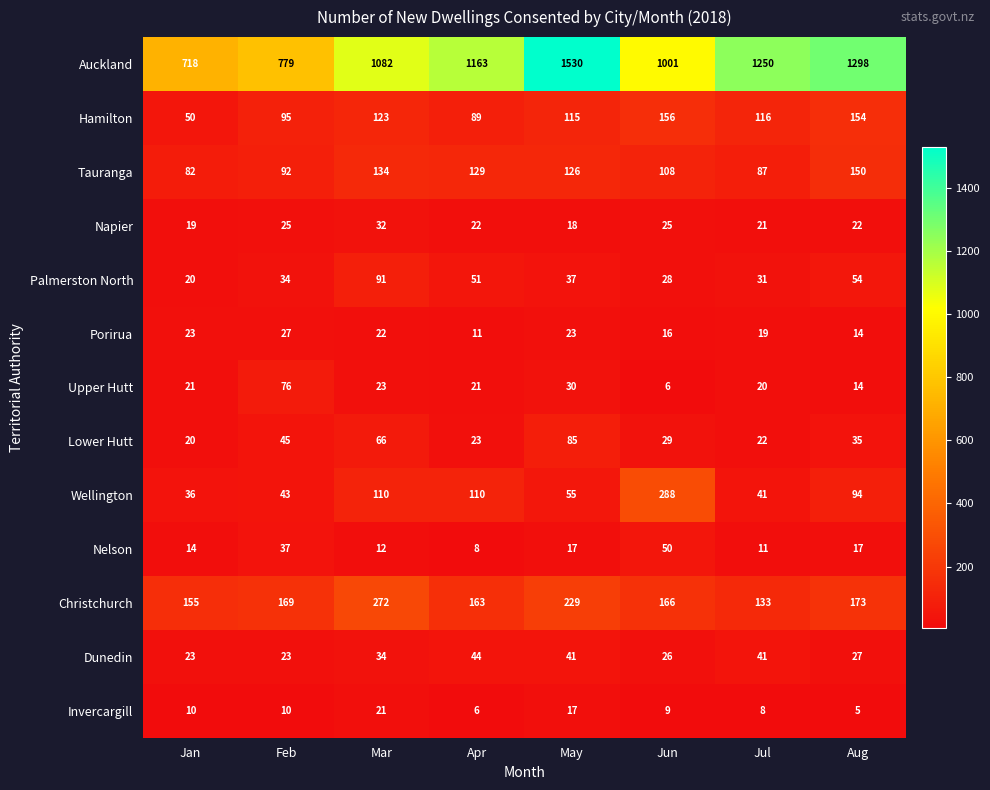

What is the minimum value for Palmerston North?

20